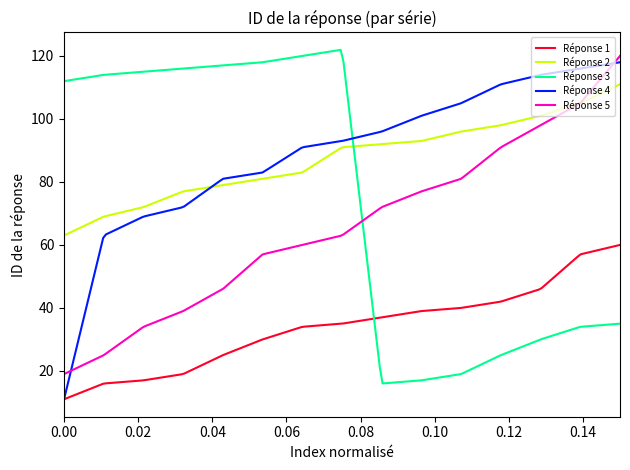

What is the minimum value shown in the chart?

11.0